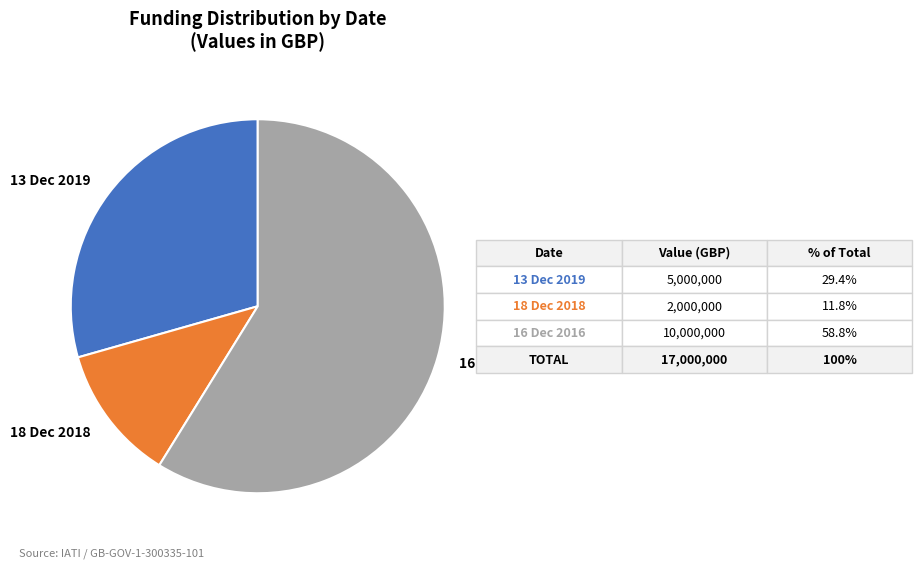

Is there any slice that represents more than half of the pie?

Yes